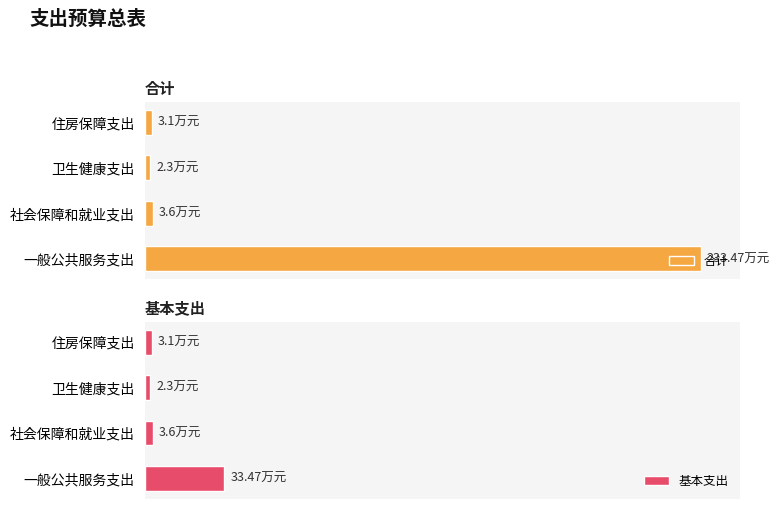

Reading left to right, what are all the values shown in this chart?

合计: 233.5	3.6	2.3	3.1
基本支出: 33.5	3.6	2.3	3.1